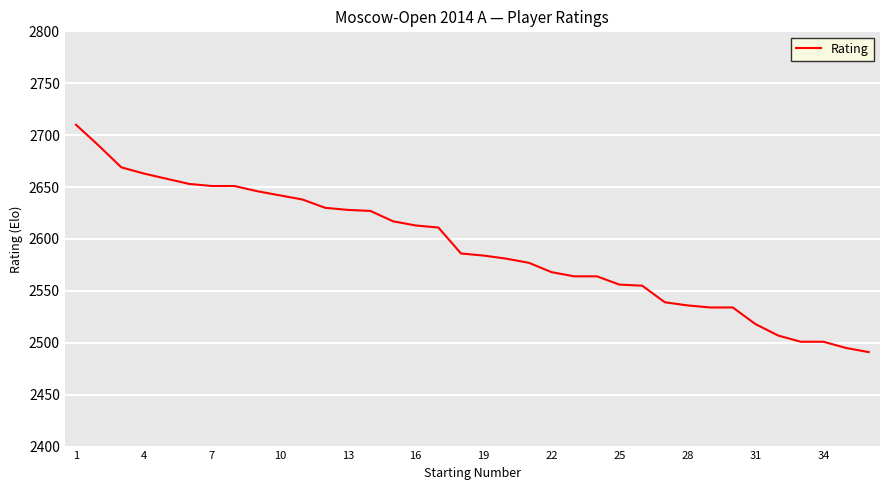

Does the chart have visible grid lines?

Yes